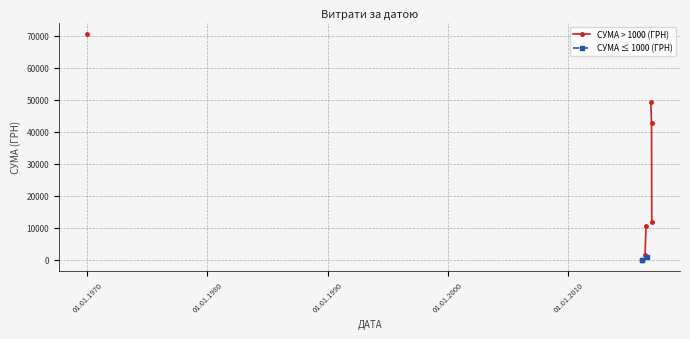

True or false: СУМА > 1000 (ГРН) and СУМА ≤ 1000 (ГРН) cross at least once.

False